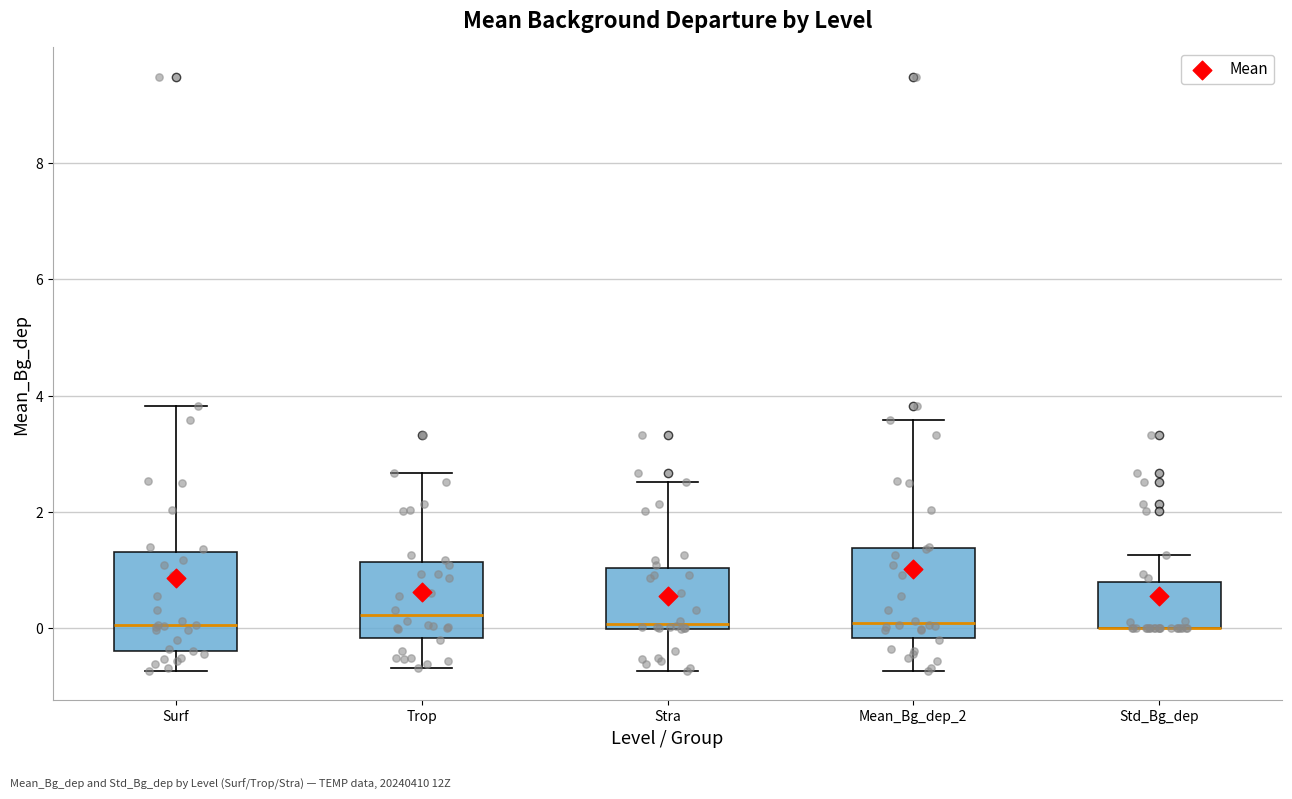

Where does the upper whisker of the box for Stra end on the y-axis? The values are not printed on the chart, so give them approximately, as read against the axis.

2.6